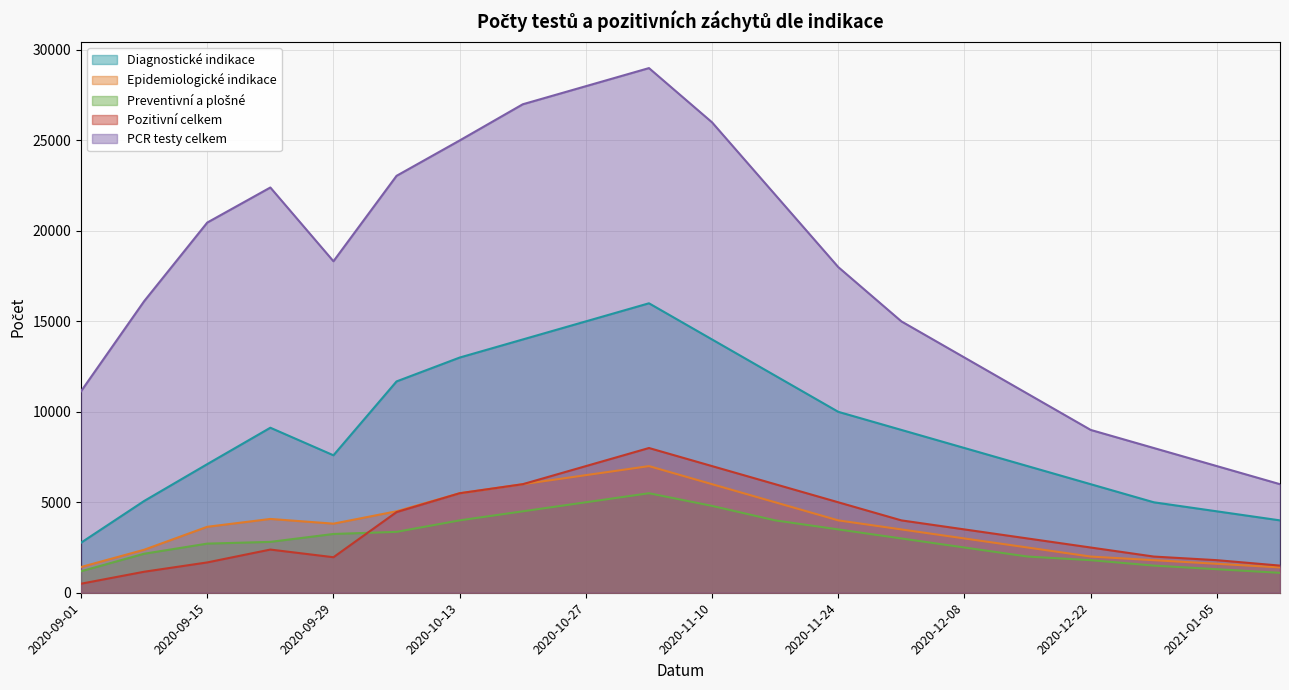

What is the difference between the highest and lowest values at 2020-10-27?

23000